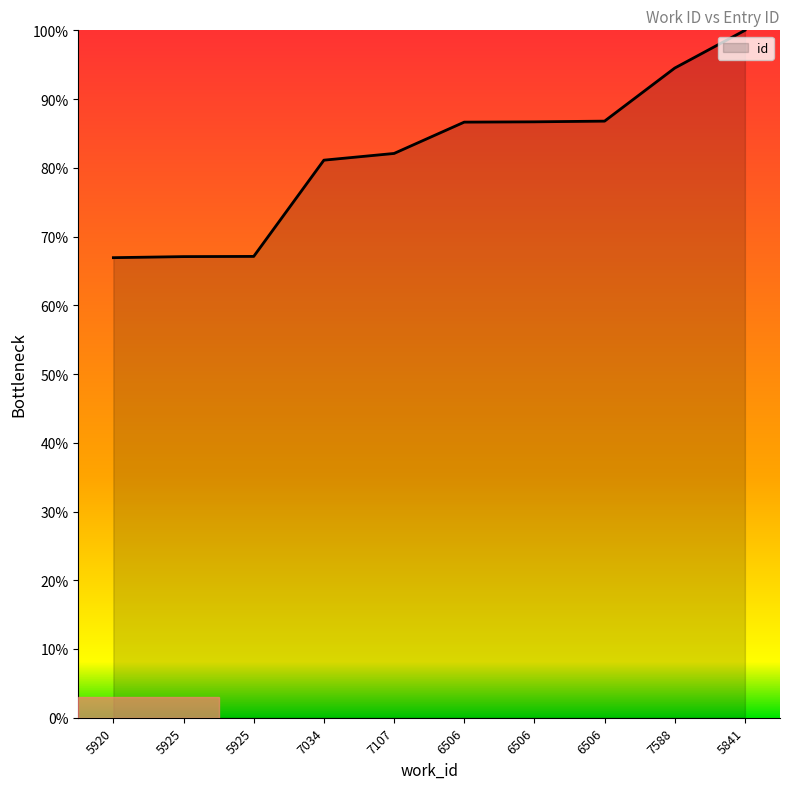

What is the ratio of the value at 5925 to the value at 7034?

0.8